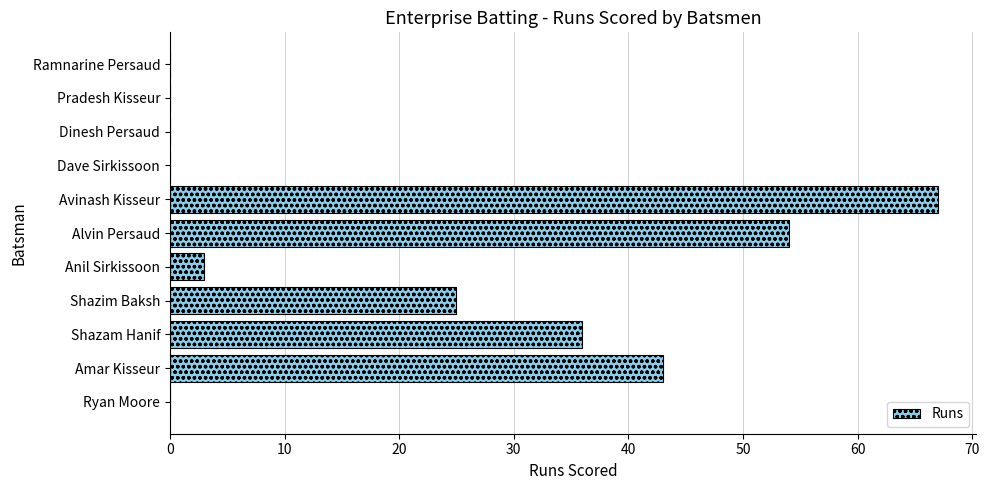

The chart shows a value of 36 at Shazam Hanif. True or false?

True